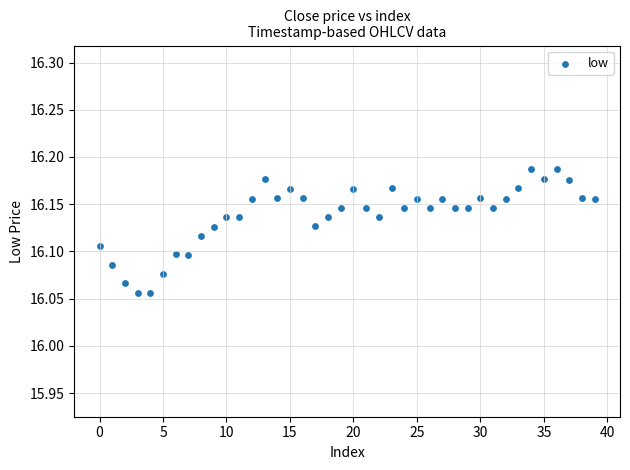

How many points are shown in the scatter plot?

40